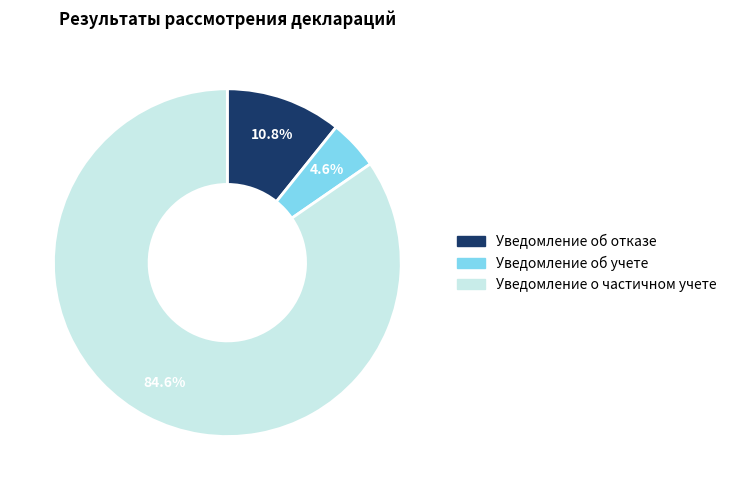

Rank the categories by value from highest to lowest.

Уведомление о частичном учете, Уведомление об отказе, Уведомление об учете